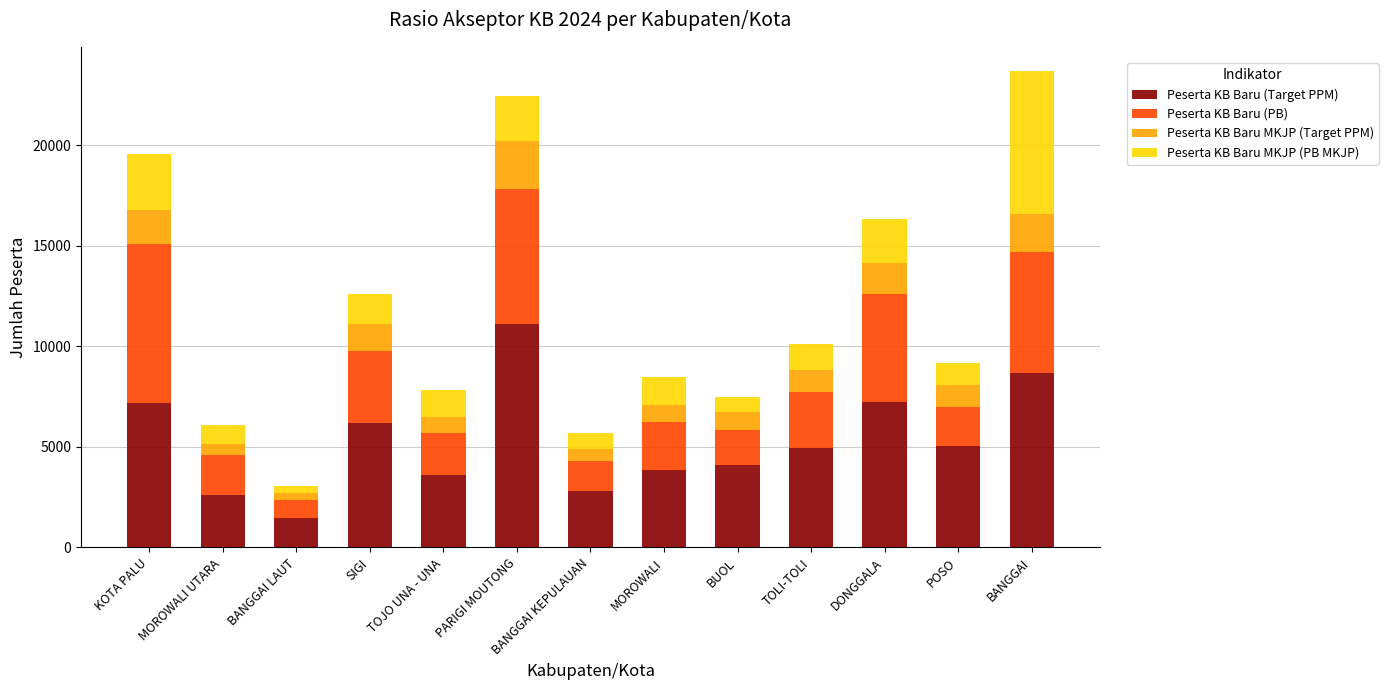

The value of Peserta KB Baru (Target PPM) at BANGGAI is 14353. True or false?

False